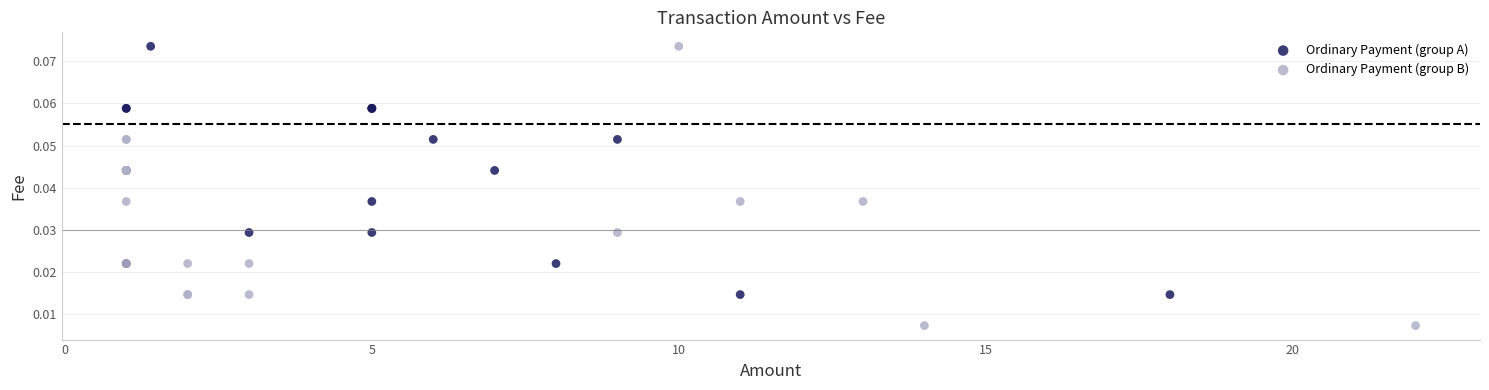

Which series contains the lowest Y value?

Ordinary Payment (group B)